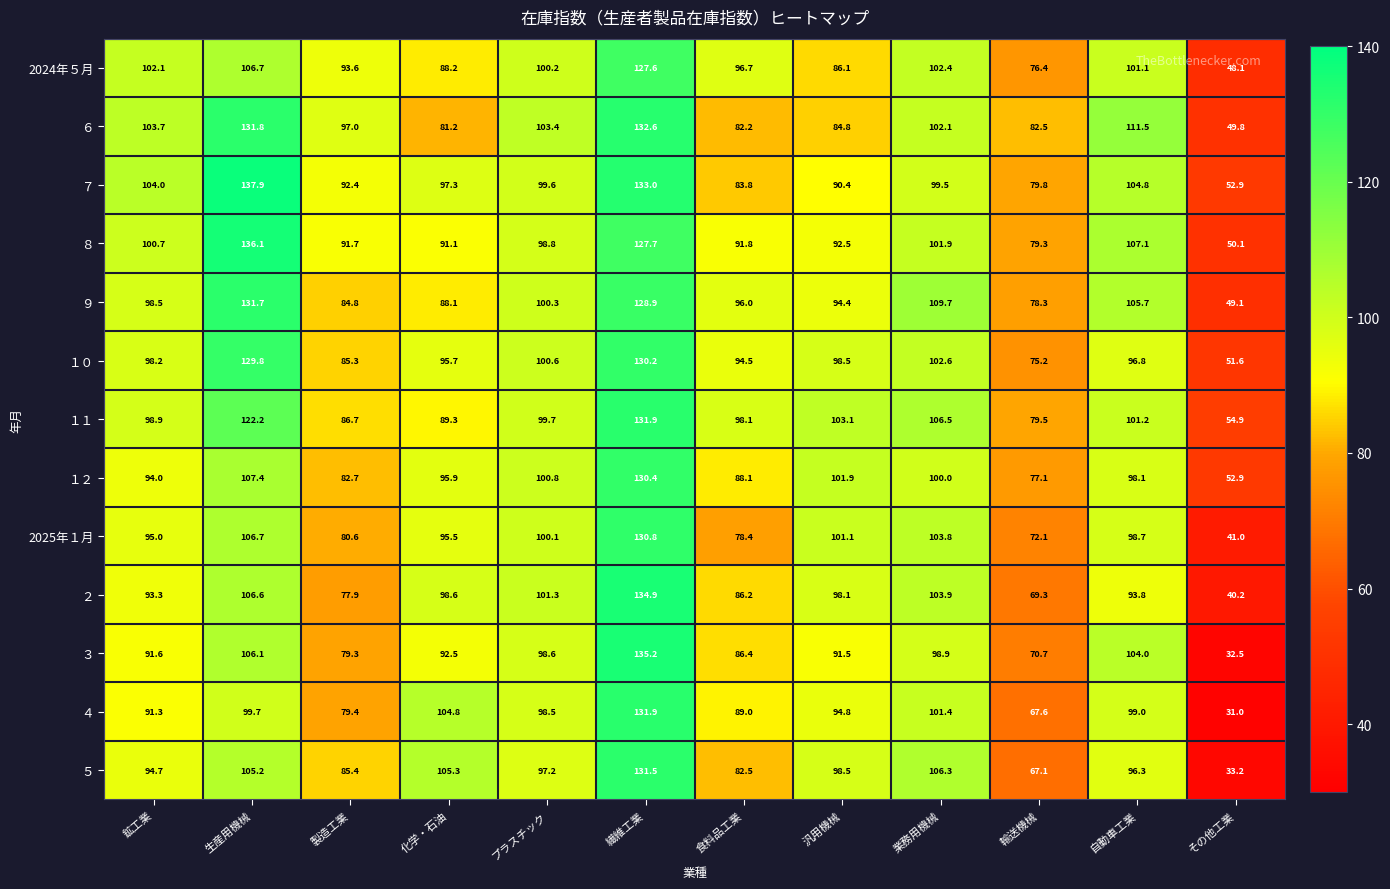

Which series has the largest total across all categories?

７